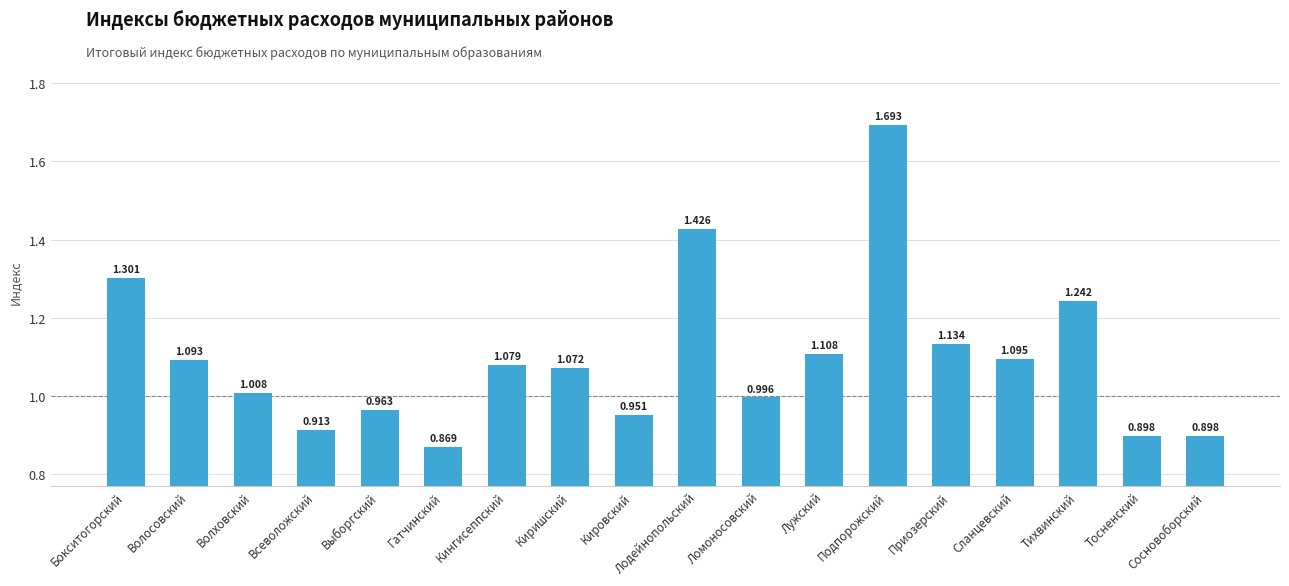

What is the label of the 6th bar from the right?

Подпорожский